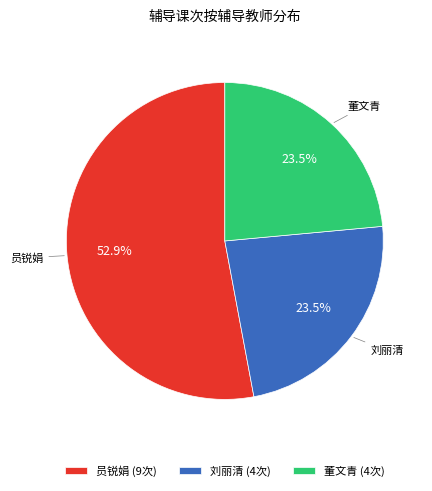

Combined, do 员锐娟 (9次) and 董文青 (4次) account for over 50%?

Yes